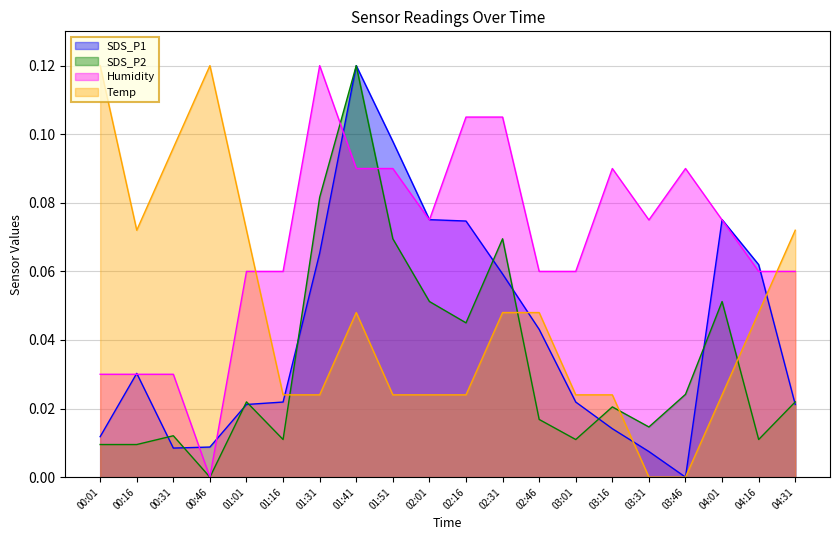

At which category does the chart reach its peak across all series?

01:41